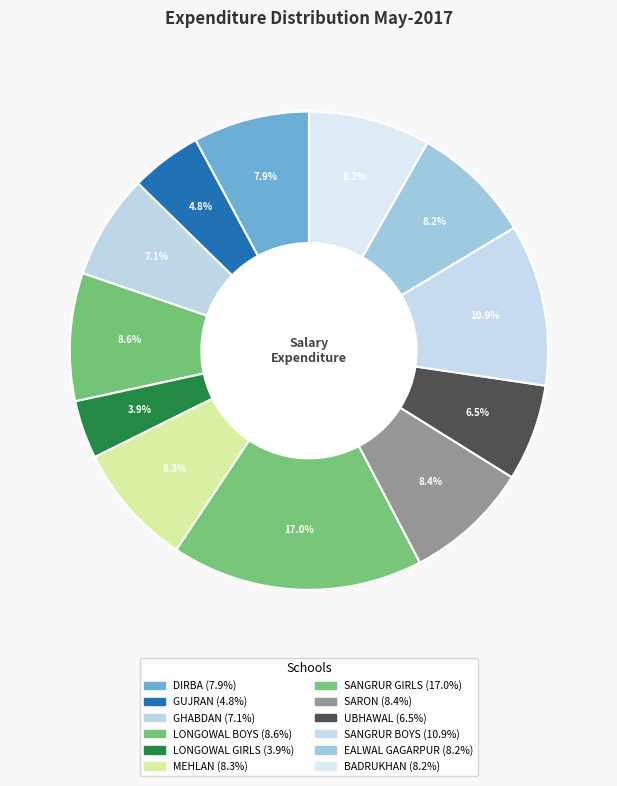

What is the ratio of the value at GHABDAN to the value at MEHLAN?

0.9